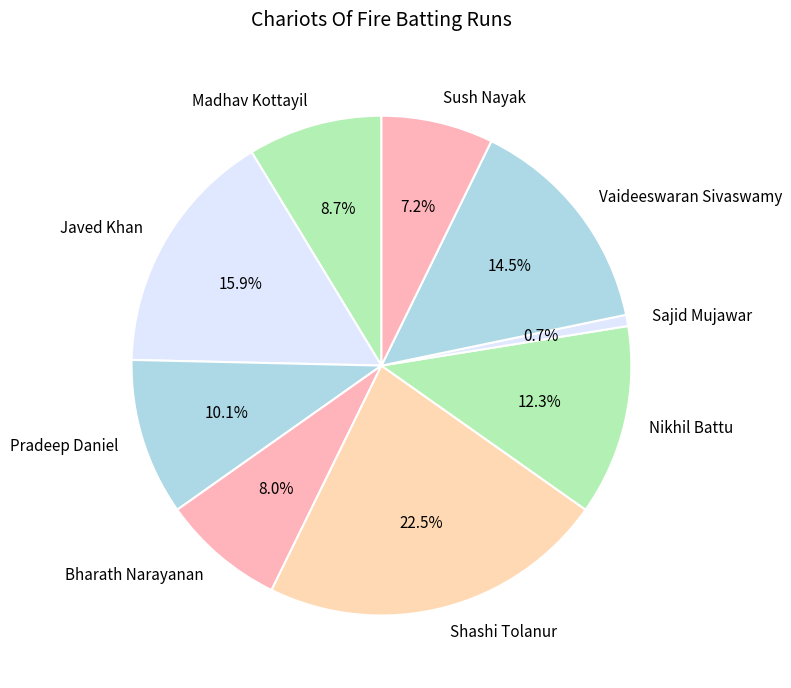

Does any single category account for the majority?

No